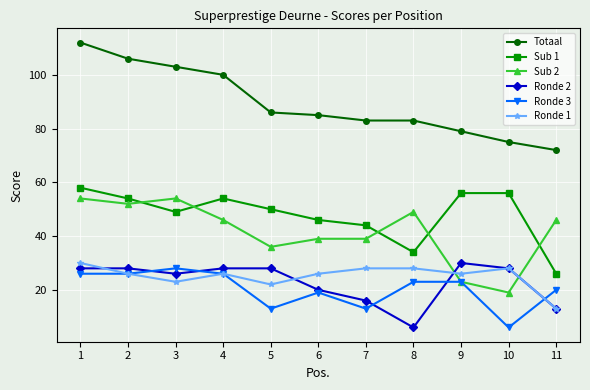

What is the maximum value shown in the chart?

112